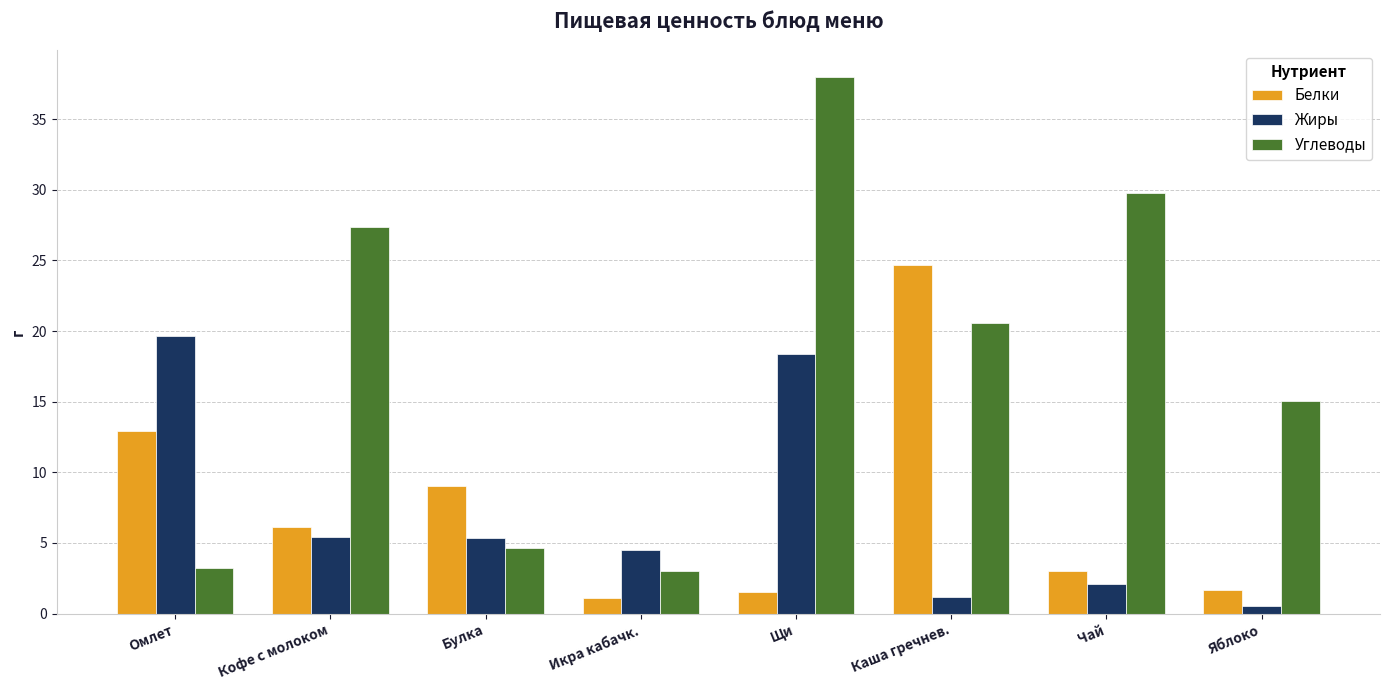

How many bars are there in each group?

3